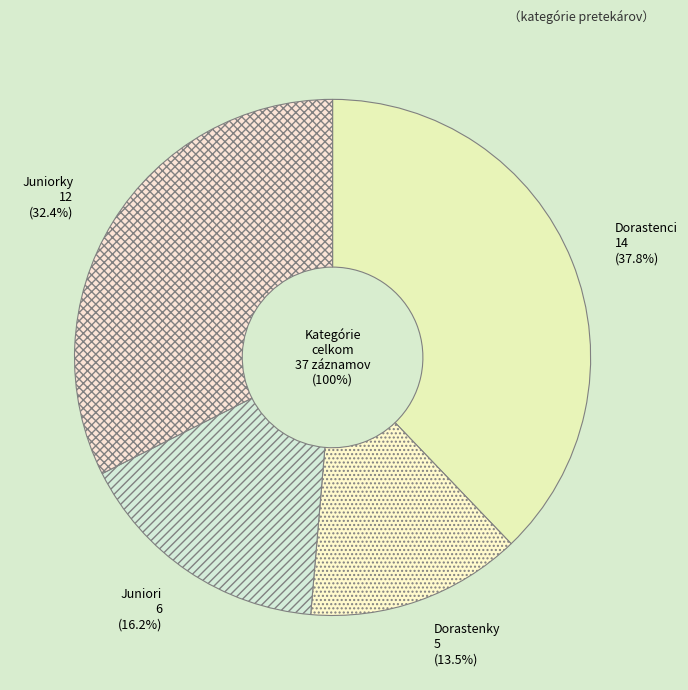

How much of the chart is everything except Juniori?

83.8%